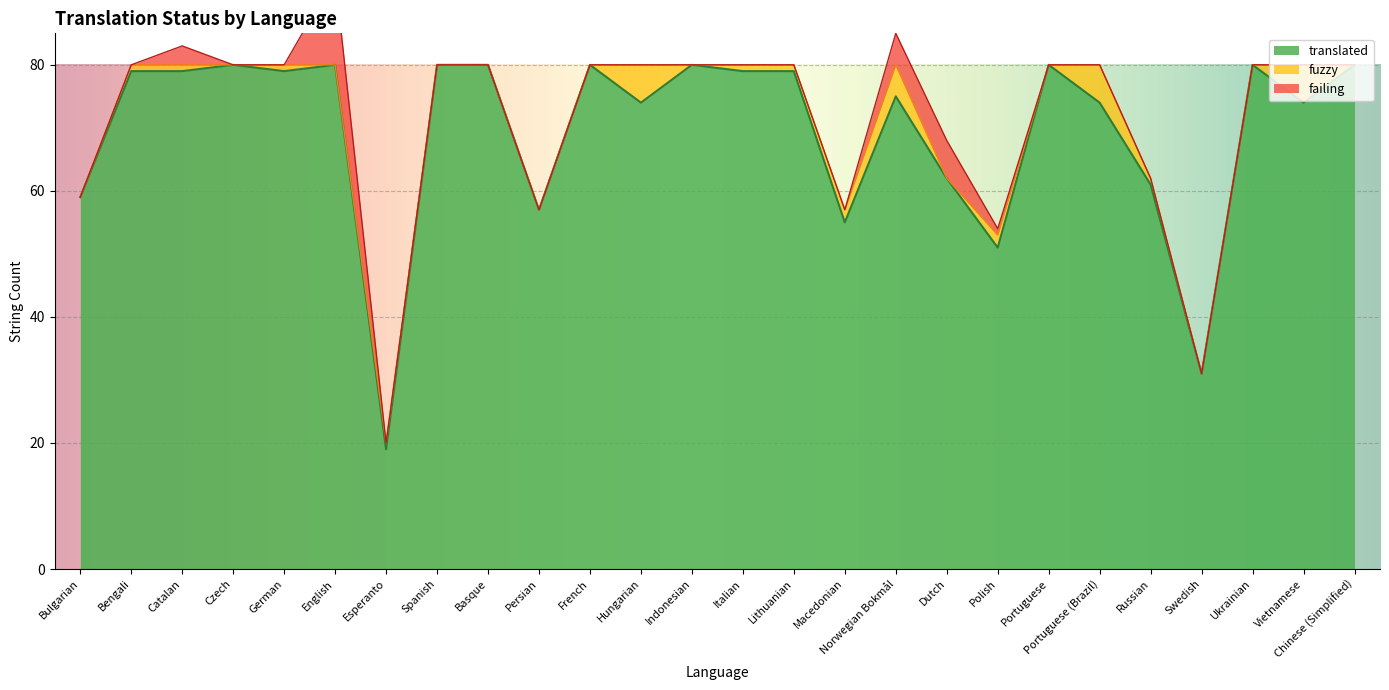

Is it true that translated equals 51 at Polish?

True